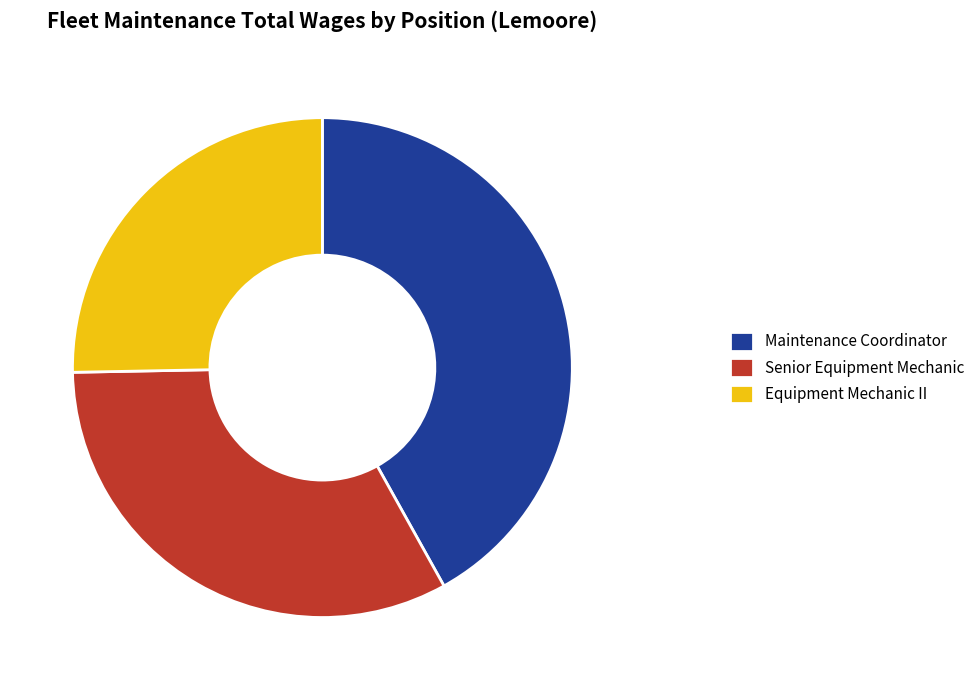

The Senior Equipment Mechanic slice represents 25% of the pie. True or false?

False